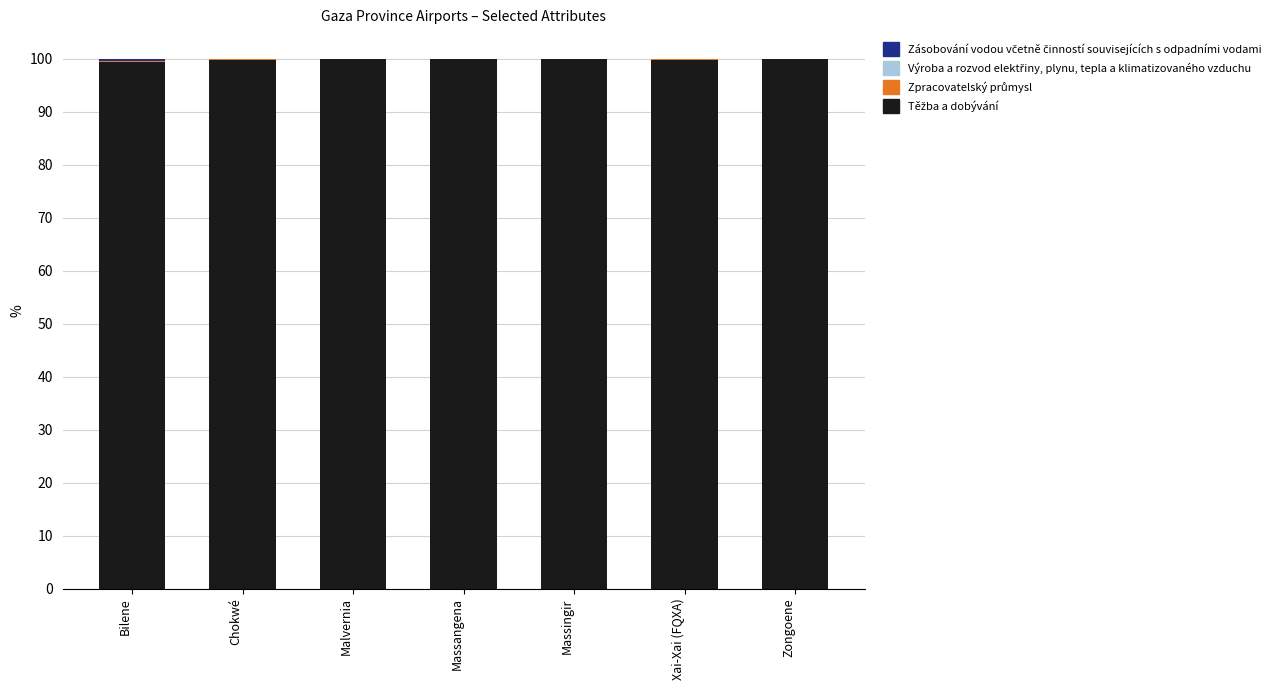

At which label is Těžba a dobývání closest to 99?

Bilene